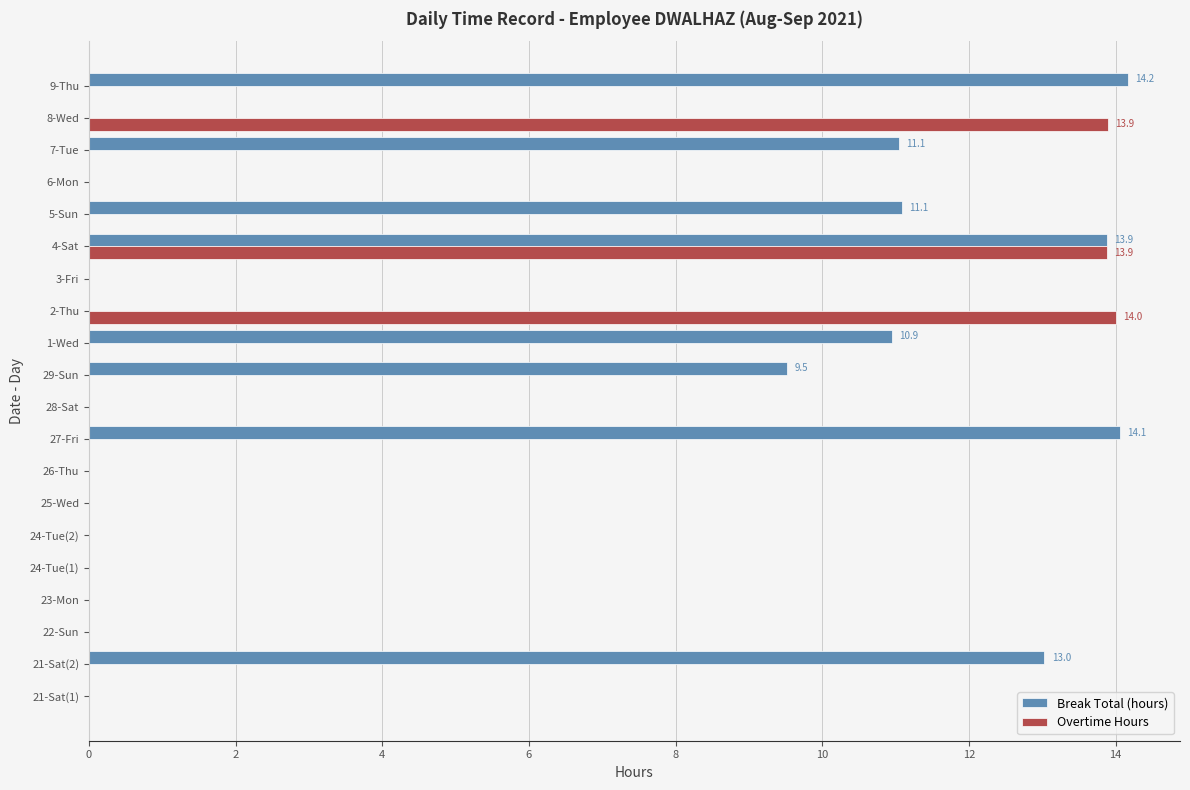

Which series has the largest total across all categories?

Break Total (hours)